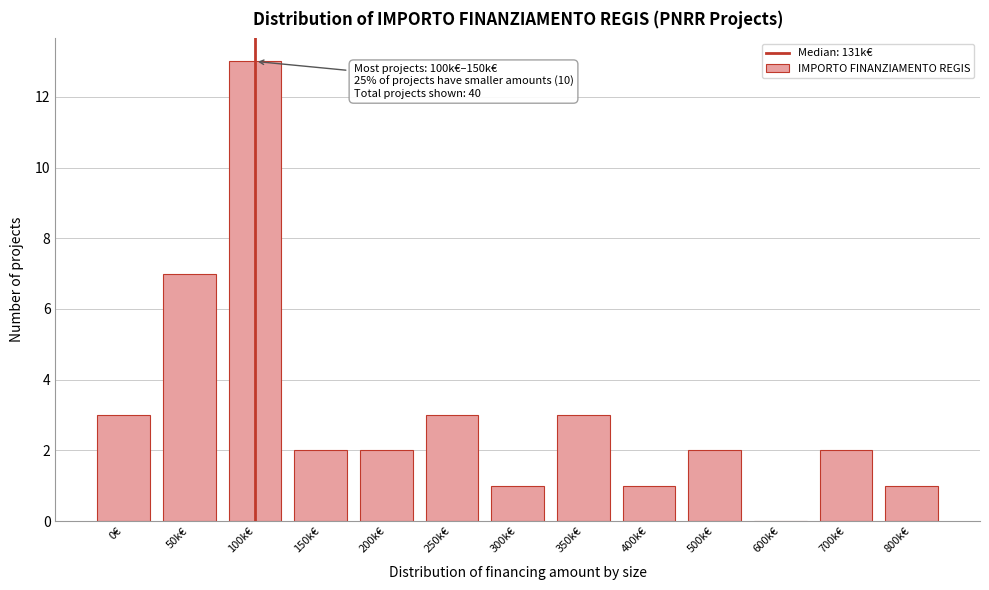

Reading left to right, extract all data points from this chart.

0€=3	50k€=7	100k€=13	150k€=2	200k€=2	250k€=3	300k€=1	350k€=3	400k€=1	500k€=2	600k€=0	700k€=2	800k€=1